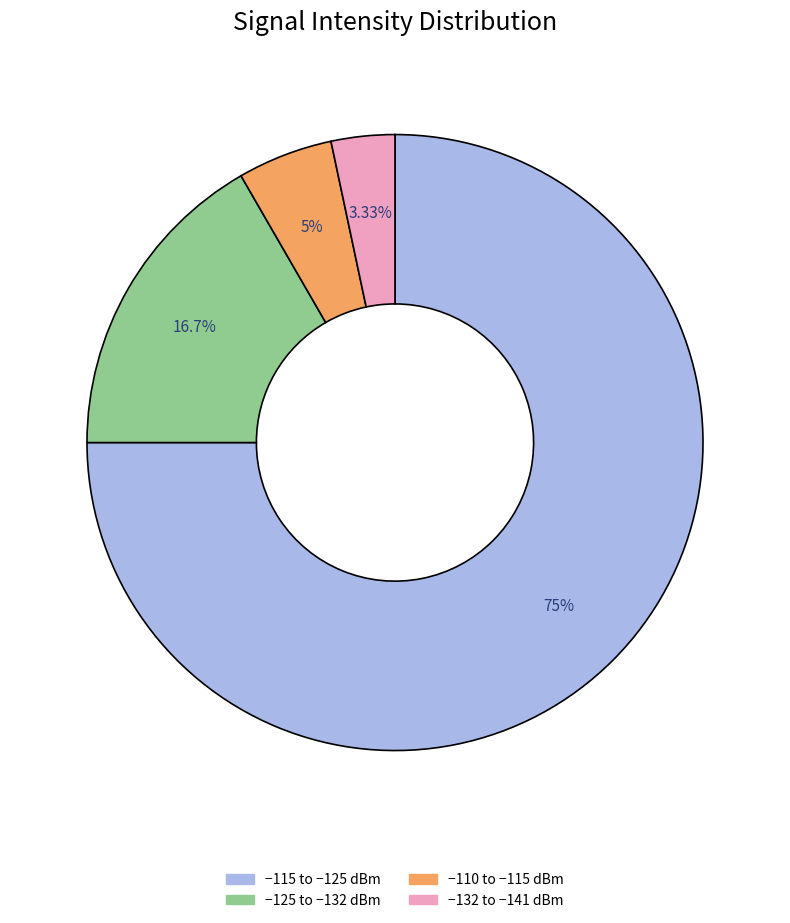

Is there any slice that represents more than half of the pie?

Yes